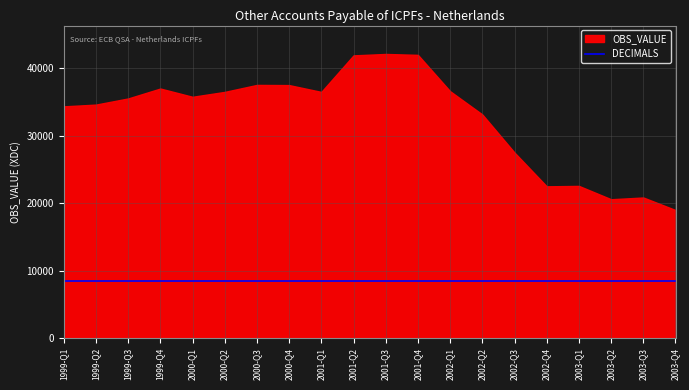

Count the number of categories in the chart.

20